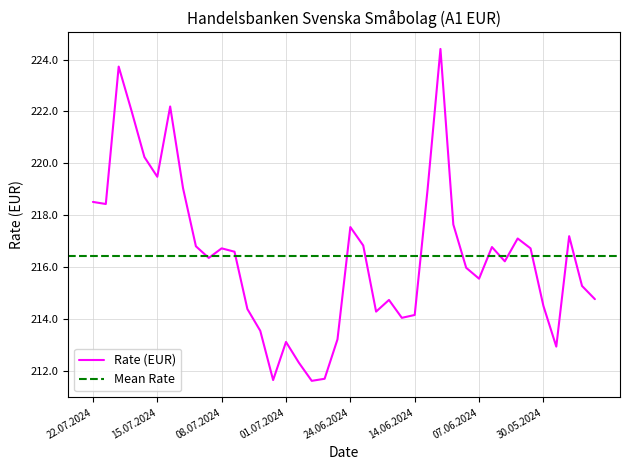

What is the average value?

216.4